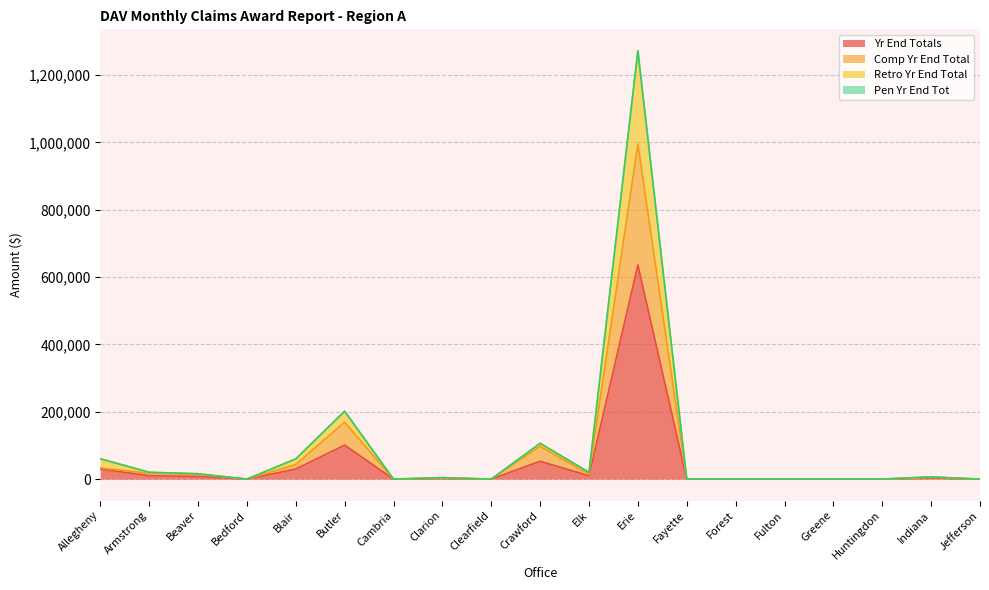

At which label does Yr End Totals reach its peak?

Erie